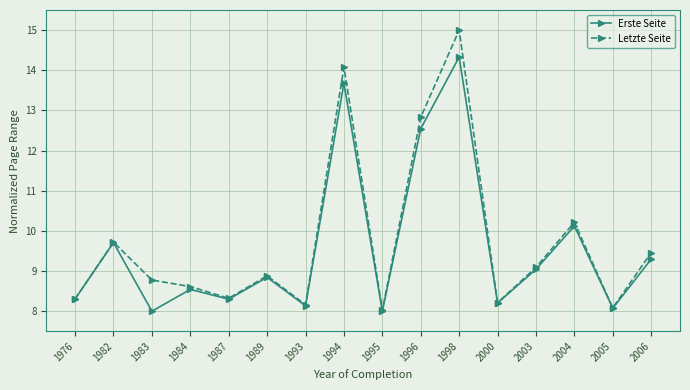

At which category is the sum across all series the highest?

1998